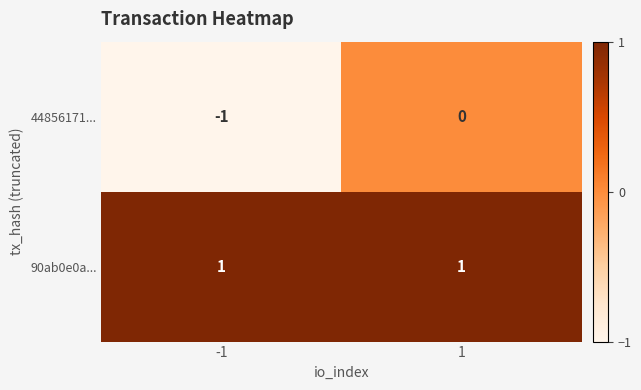

Between -1 and 1, which series saw the biggest shift?

44856171...